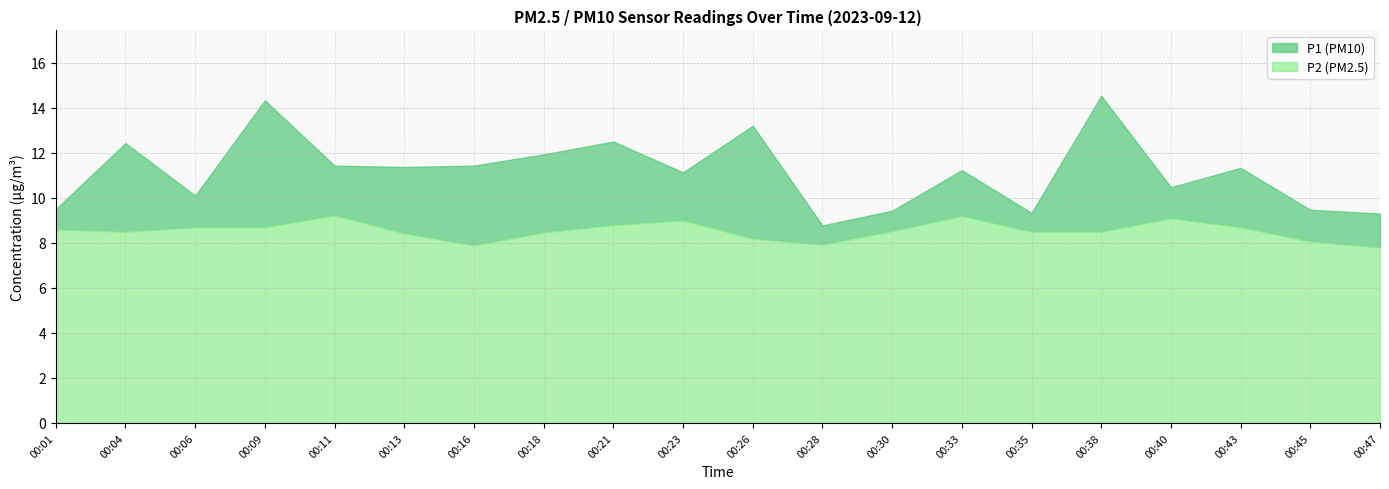

Rank the series at 00:45 from highest to lowest value.

P1, P2